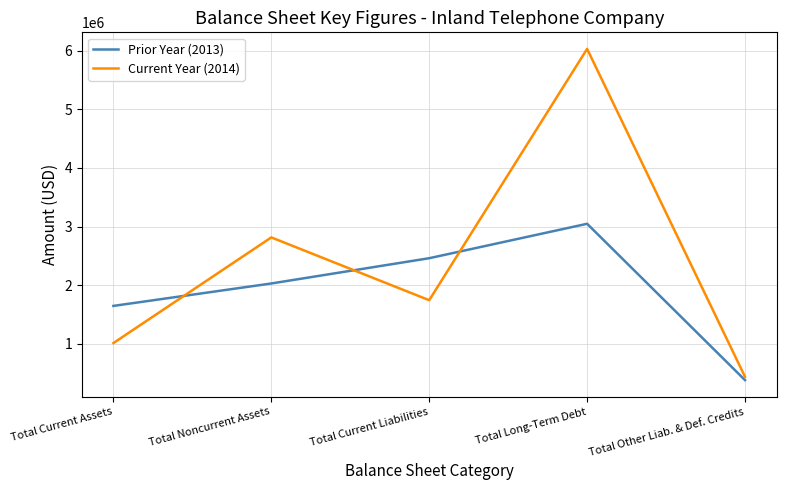

Which series has the largest range (max minus min)?

Current Year (2014)